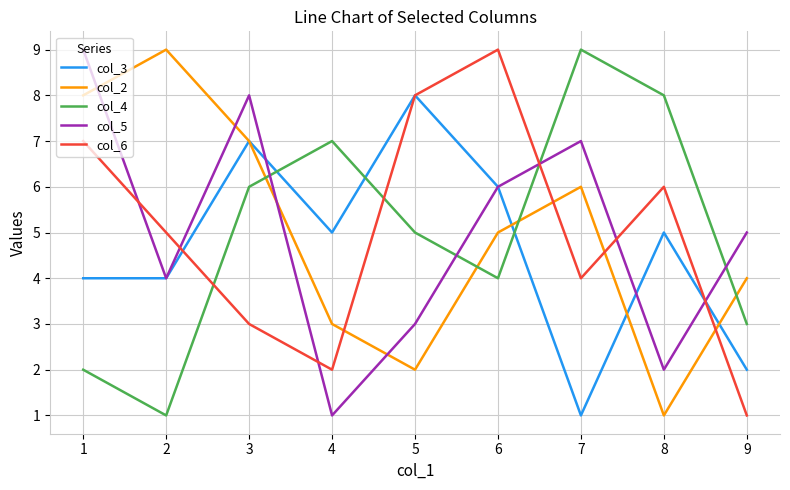

At how many categories does at least one series exceed 4?

9